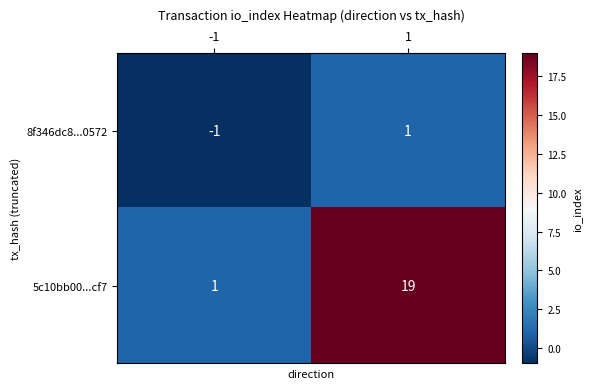

Reading left to right, list all the values displayed in this chart.

8f346dc8...0572: -1=-1	1=1
5c10bb00...cf7: -1=1	1=19